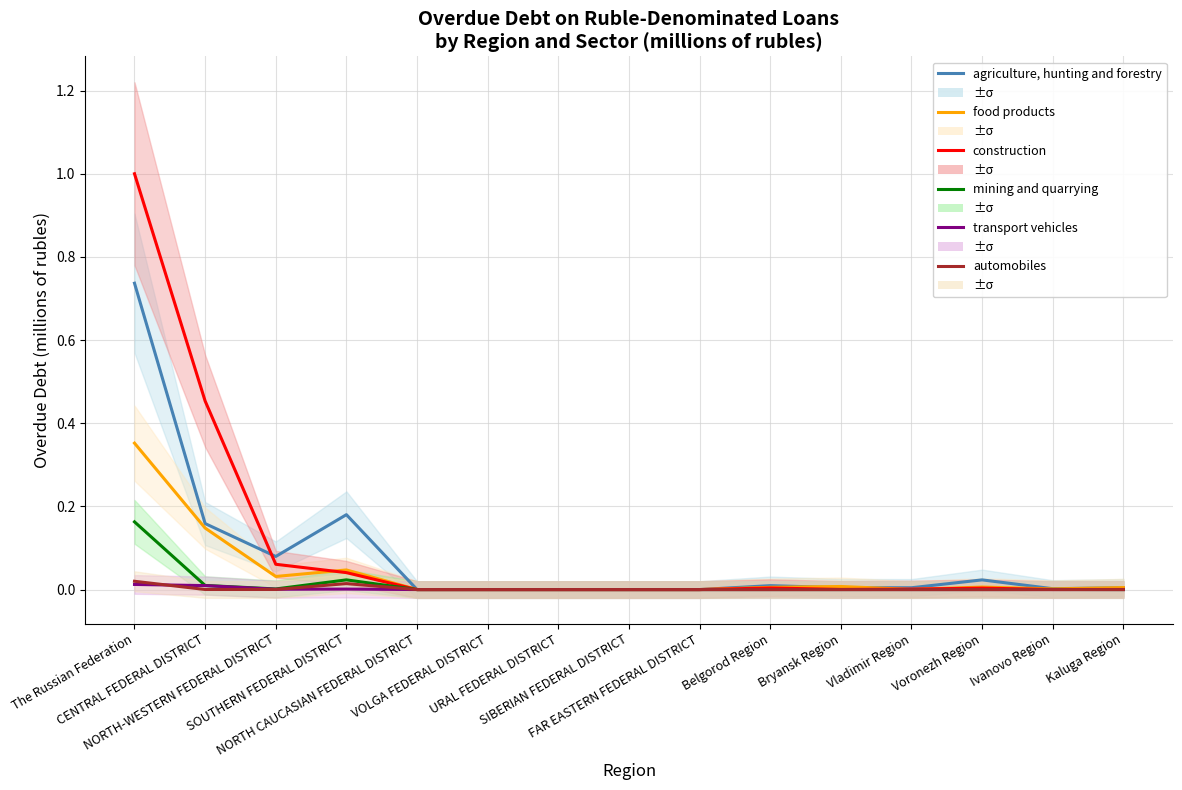

Between Belgorod Region and Vladimir Region, which series saw the biggest shift?

food products